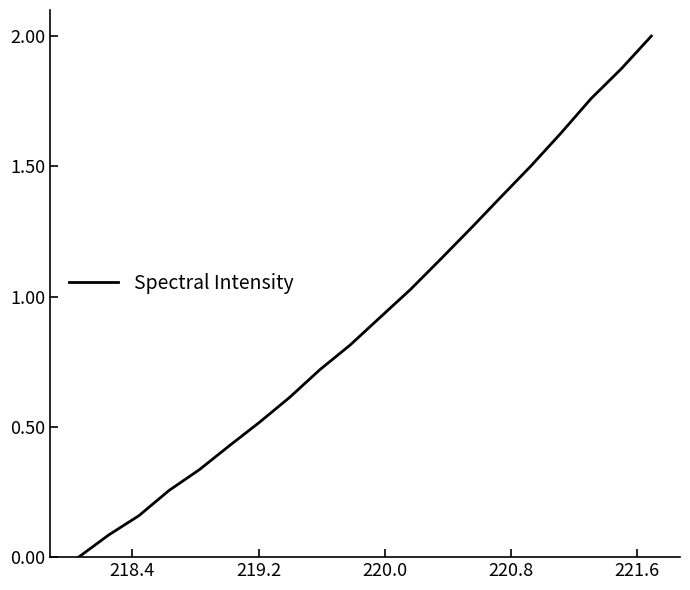

What is the greatest value displayed?

2.0